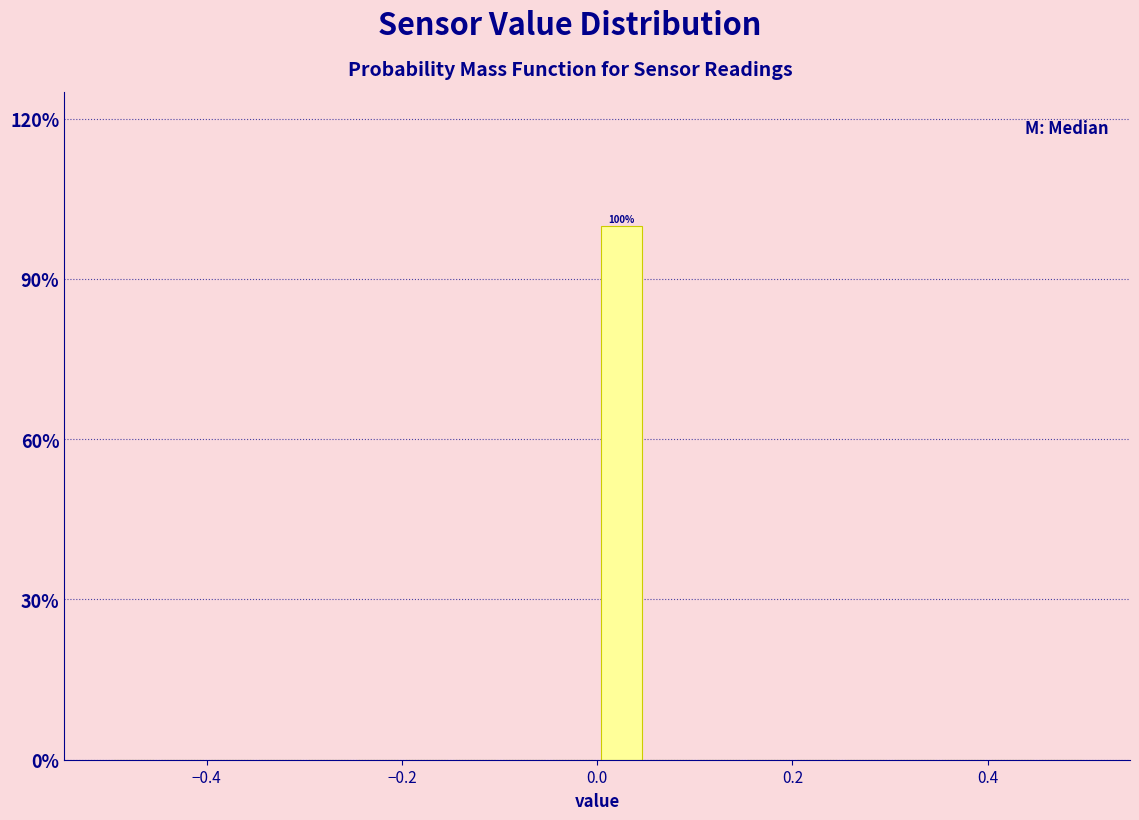

Around what value on the x-axis is the tallest bar? Give the approximate position of its centre, as read against the axis.

0.02